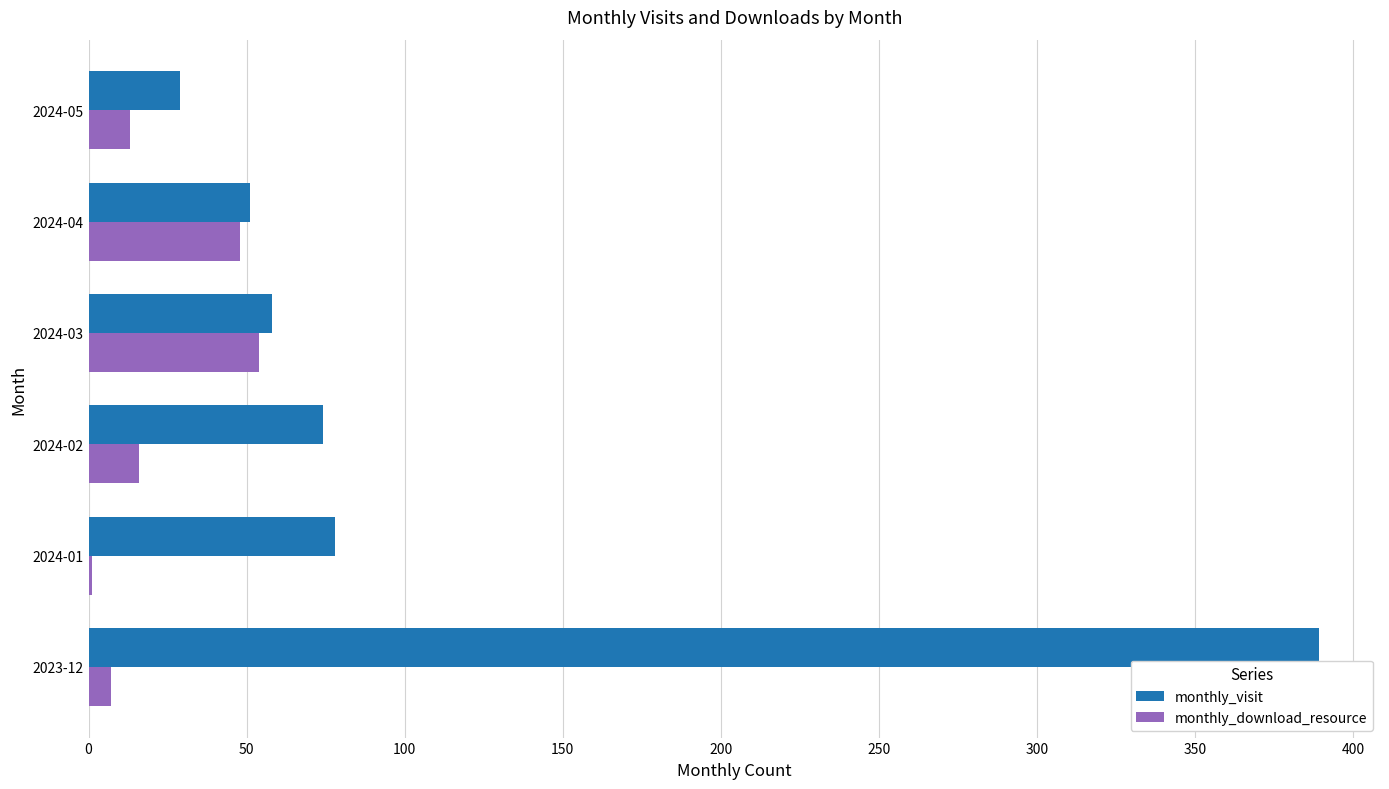

What is the maximum value shown in the chart?

389